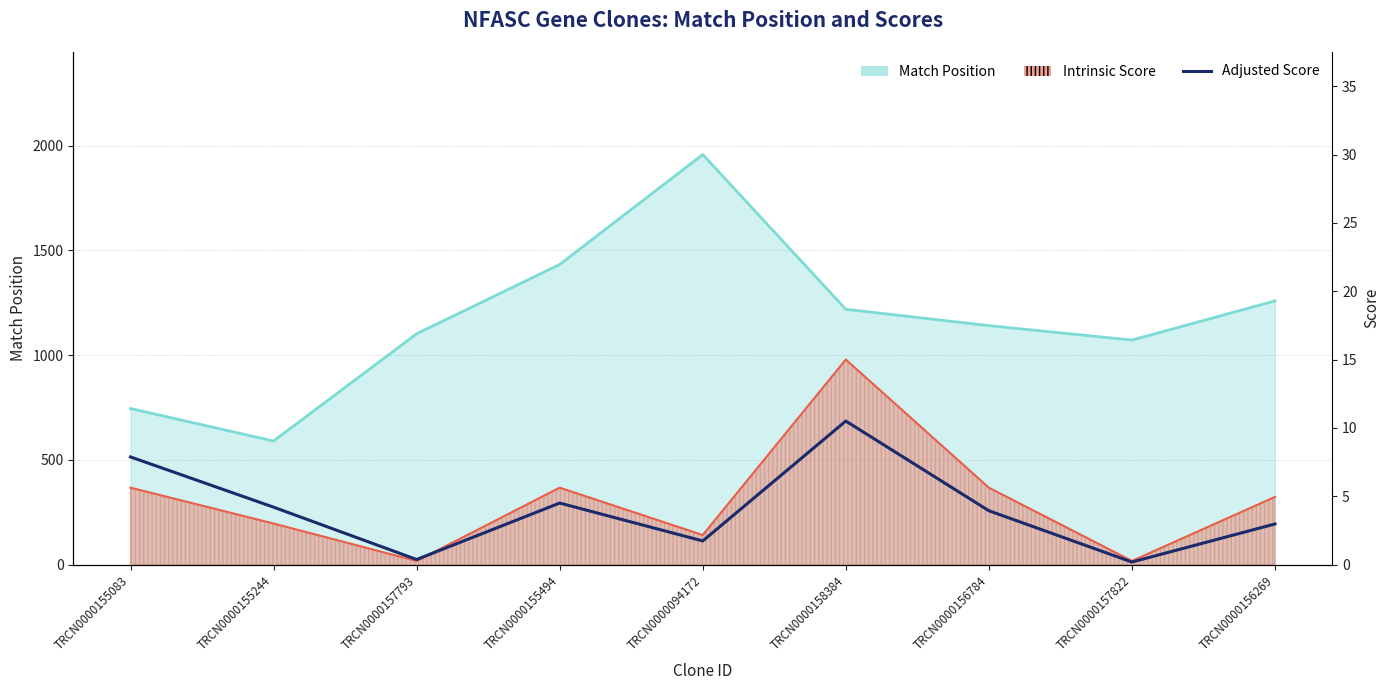

What is the label of the 6th point from the right?

TRCN0000155494